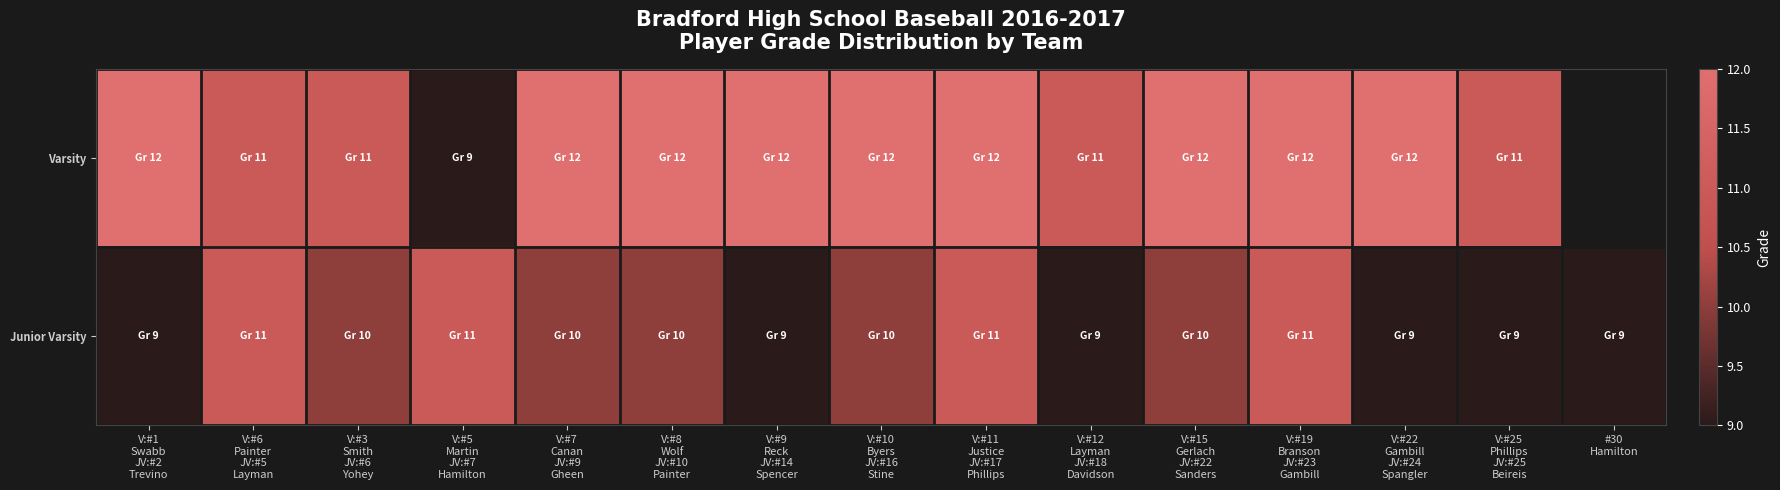

List the series in order of their overall mean, highest first.

Varsity, Junior Varsity